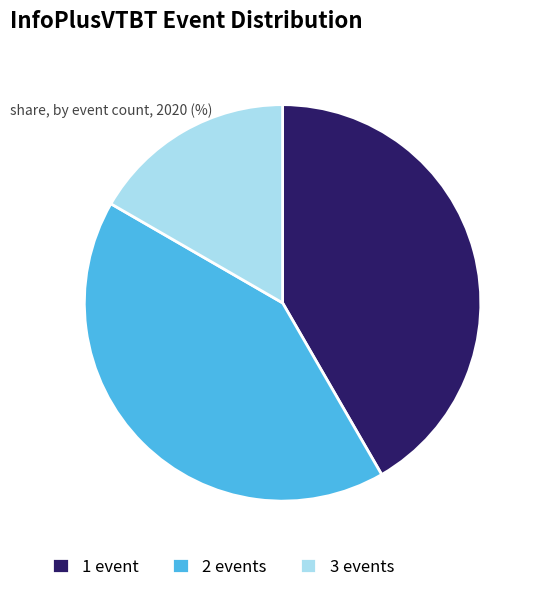

Do 3 events and 2 events together represent more than half of the pie?

Yes